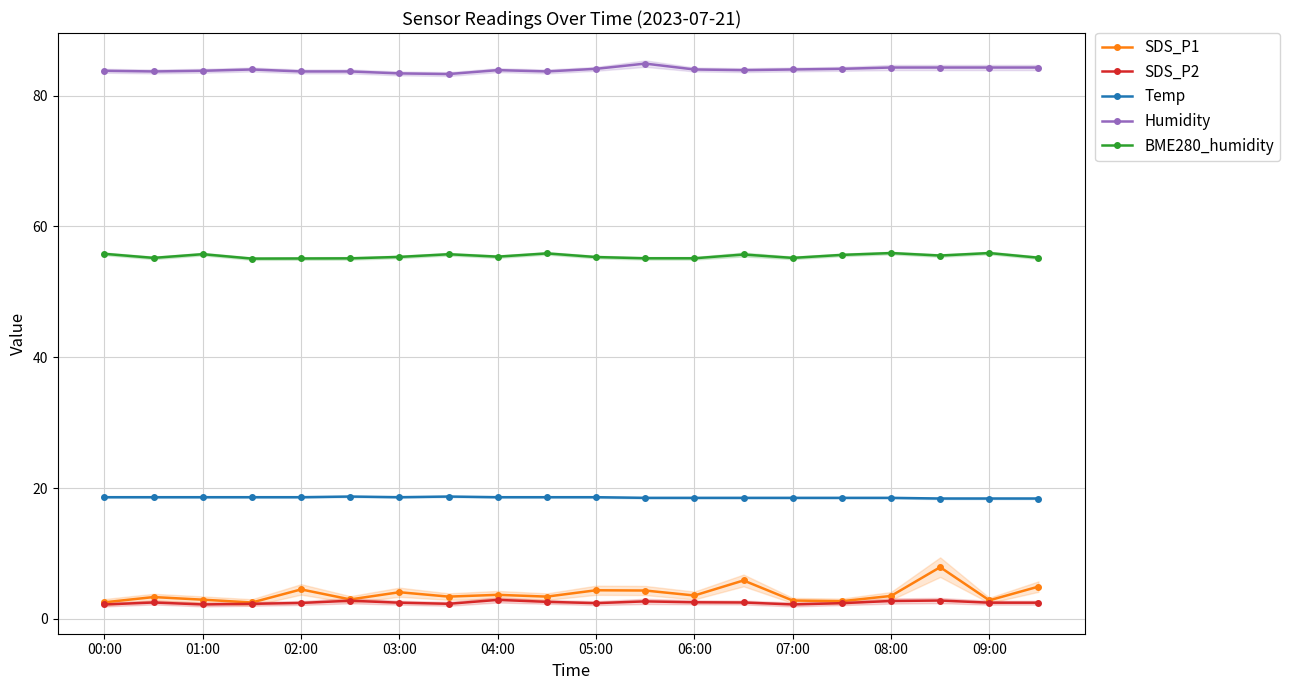

What is the highest value of the SDS_P1 series?

7.9